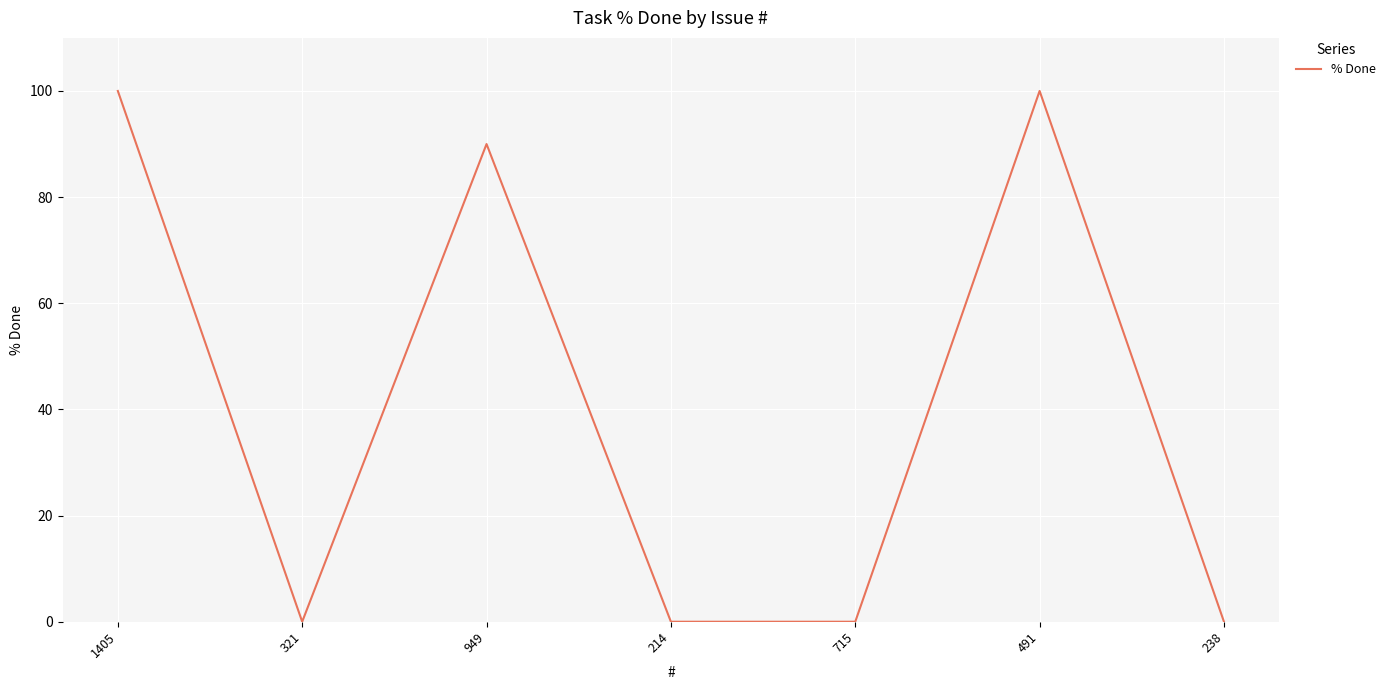

How many lines are shown in the chart?

1